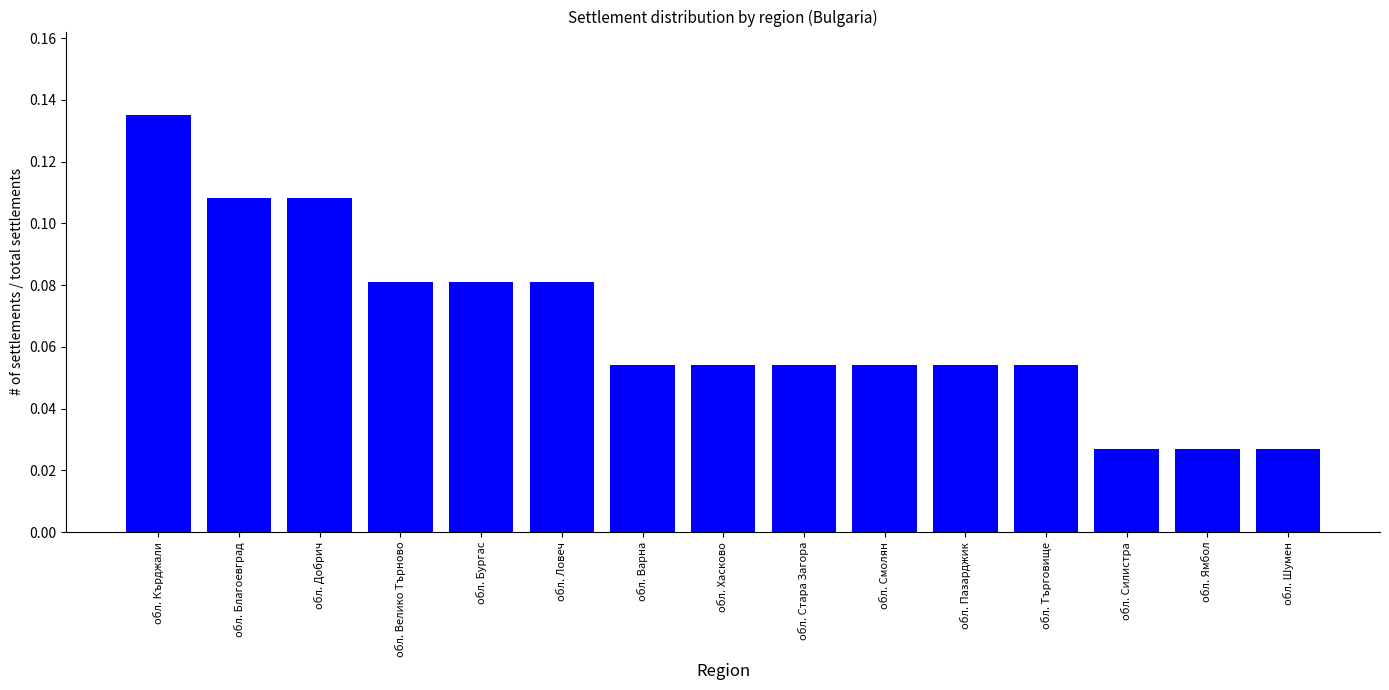

Are the bars horizontal?

No